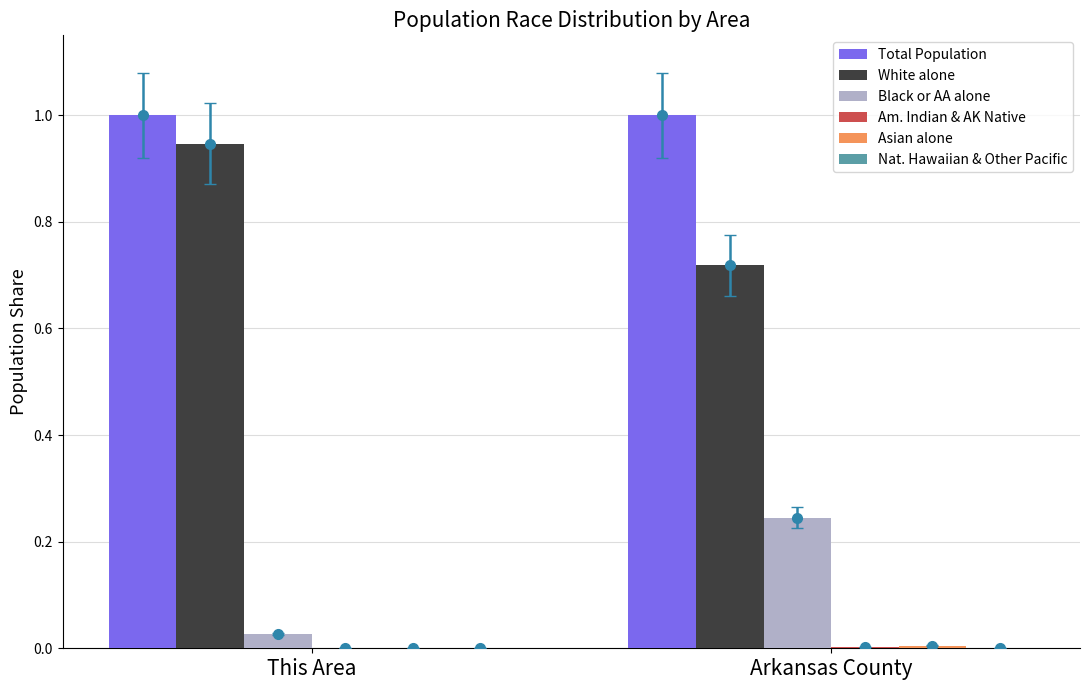

The value of Total Population at Arkansas County is 0.6. True or false?

False